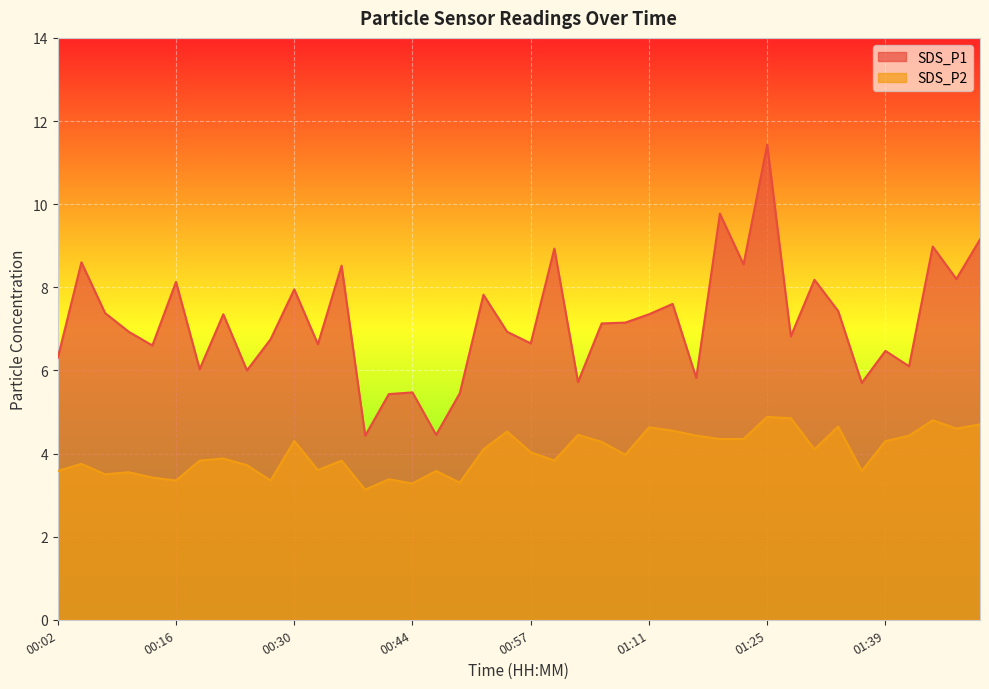

Which series has the largest total across all categories?

SDS_P1